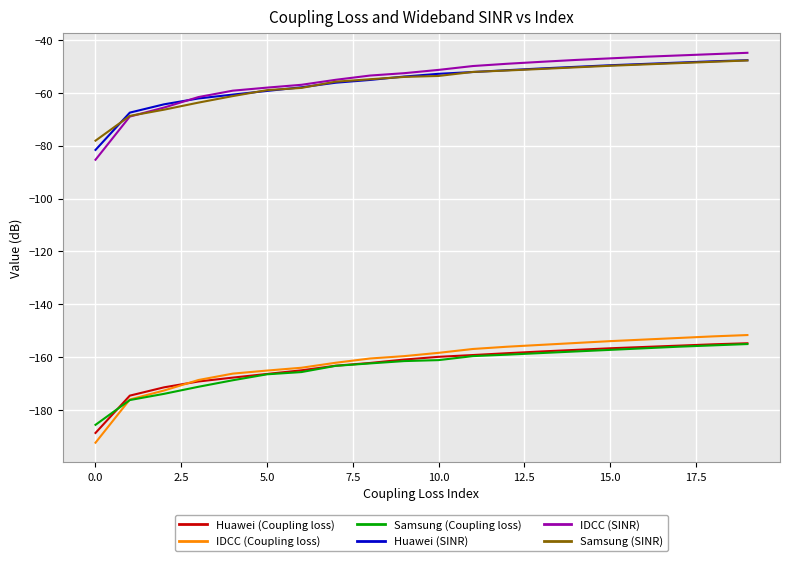

Does the chart have visible grid lines?

Yes